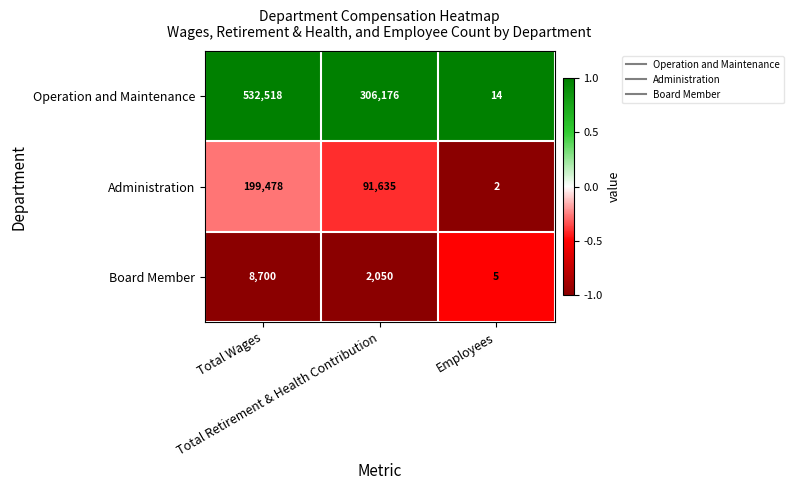

Count the Administration values in the range 2 to 199478.

3